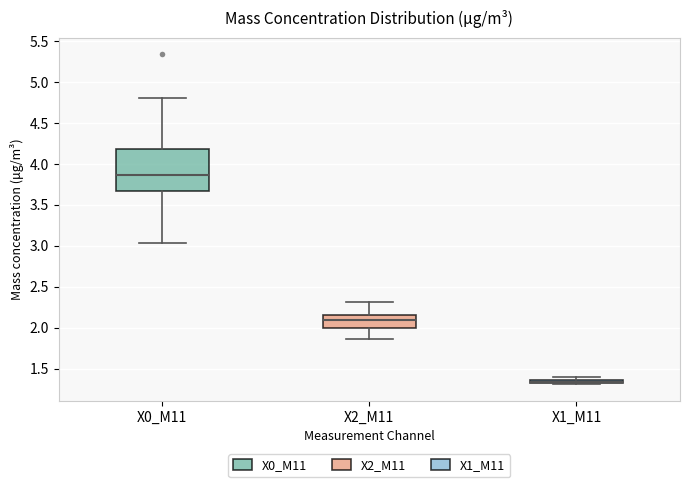

Comparing the boxes themselves (not the whiskers), which one is the tallest?

X0_M11